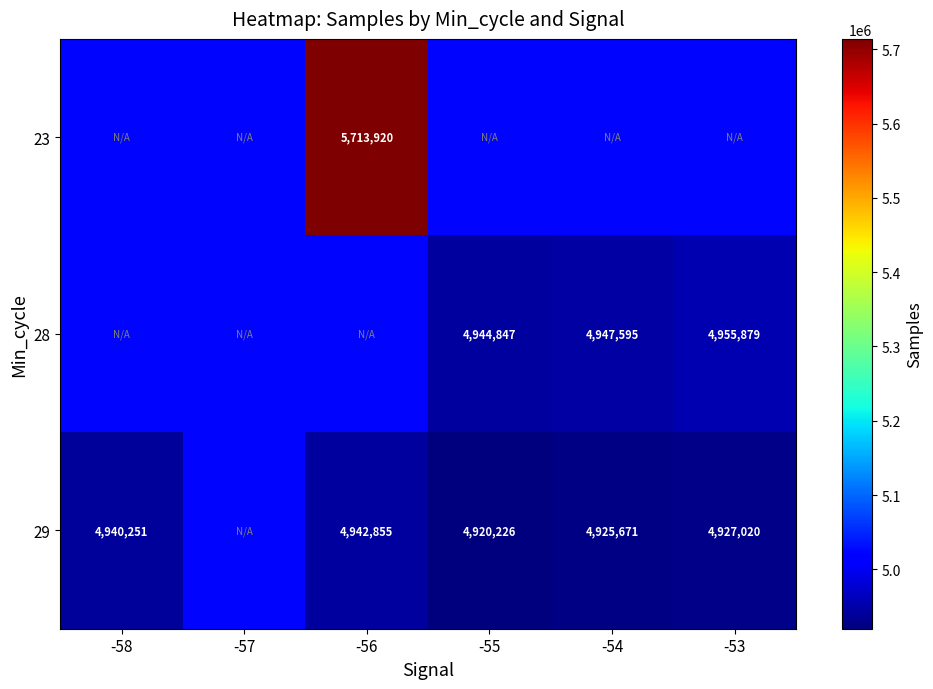

What is the greatest value displayed?

5713920.0